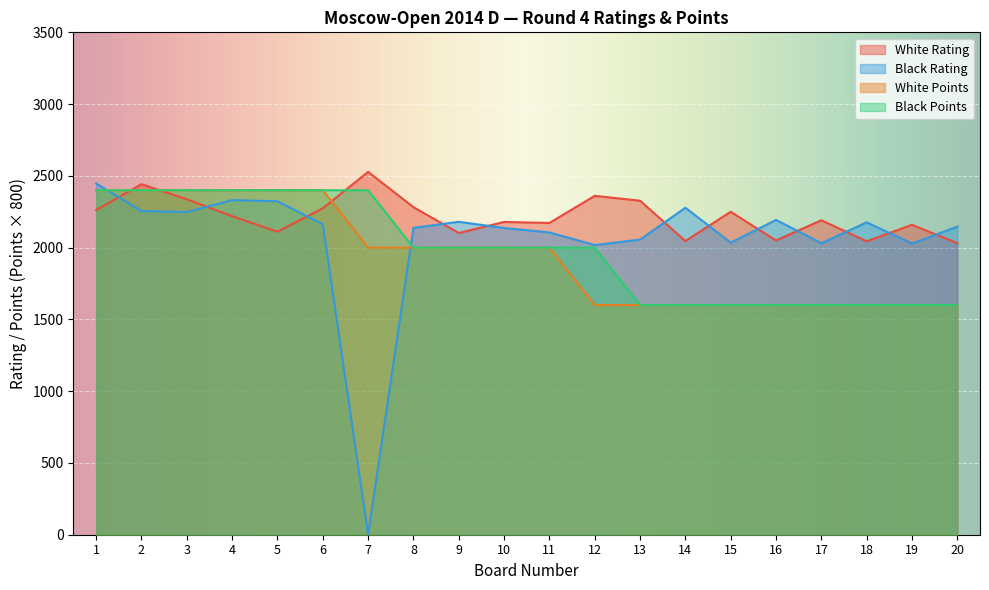

At which category is the sum across all series the highest?

1